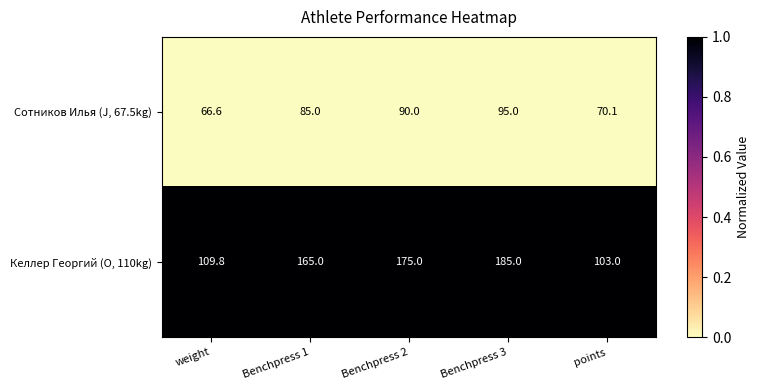

What is the difference between the Сотников Илья (J, 67.5kg) values at weight and points?

3.5